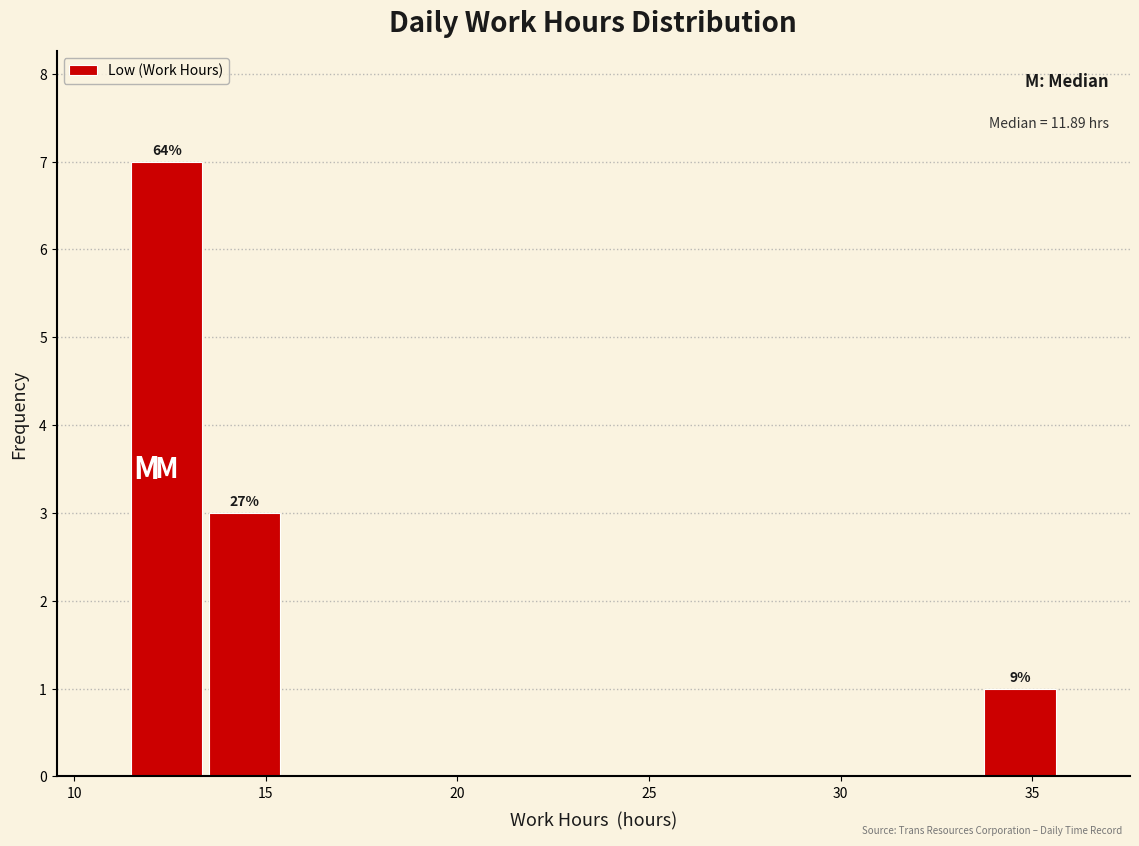

Which range on the x-axis has the tallest bar?

11.5 to 13.5